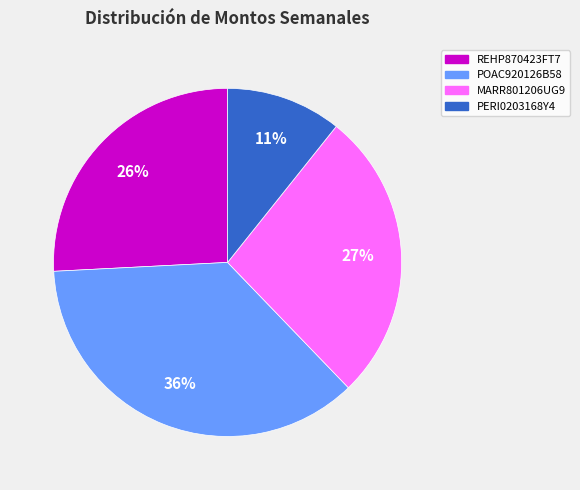

What is the smallest slice in the pie chart?

PERI0203168Y4